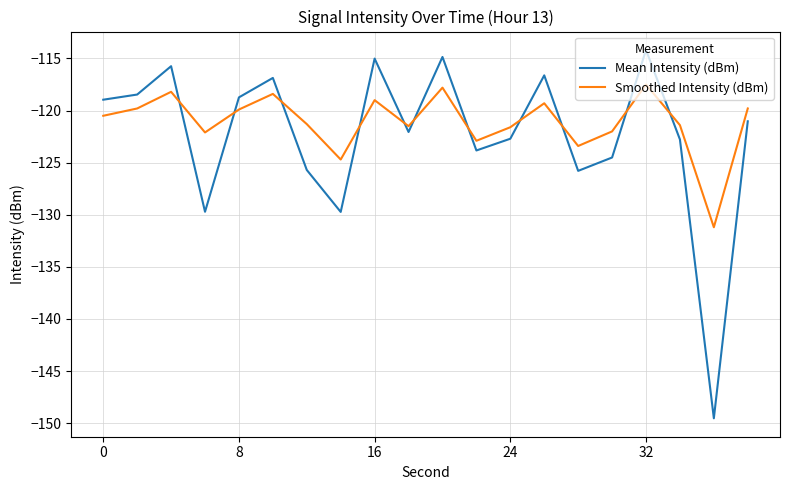

True or false: Mean Intensity (dBm) and Smoothed Intensity (dBm) cross at least once.

True